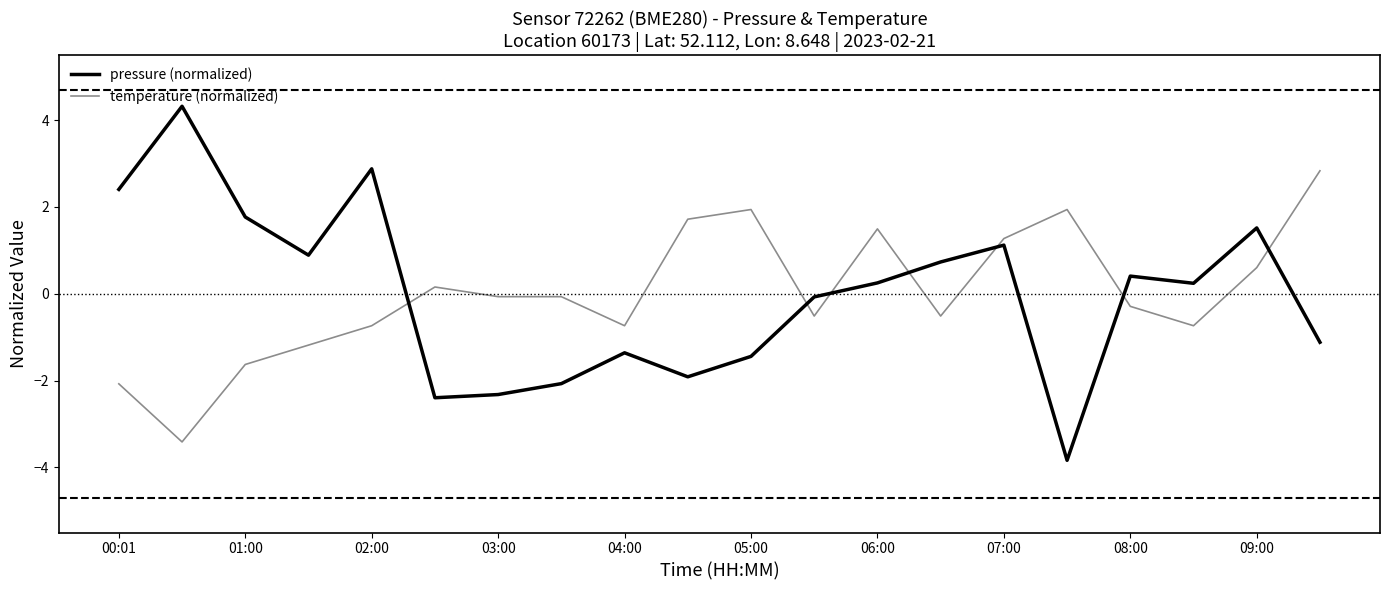

Is this an area chart (filled region under the line)?

No